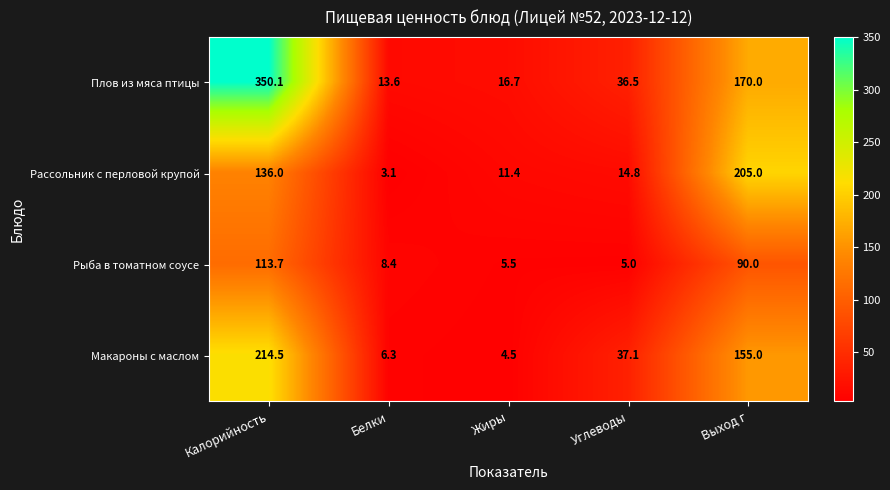

Which series changed the most between Калорийность and Выход г?

Плов из мяса птицы